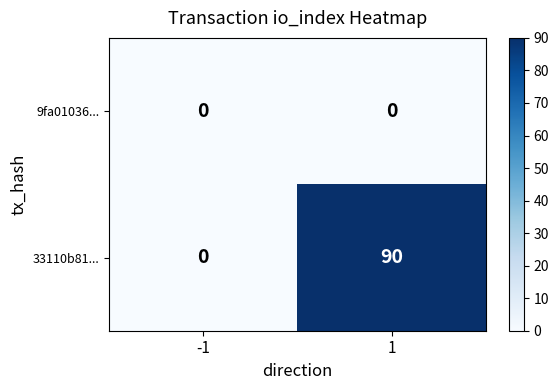

How many categories are shown in the chart?

2